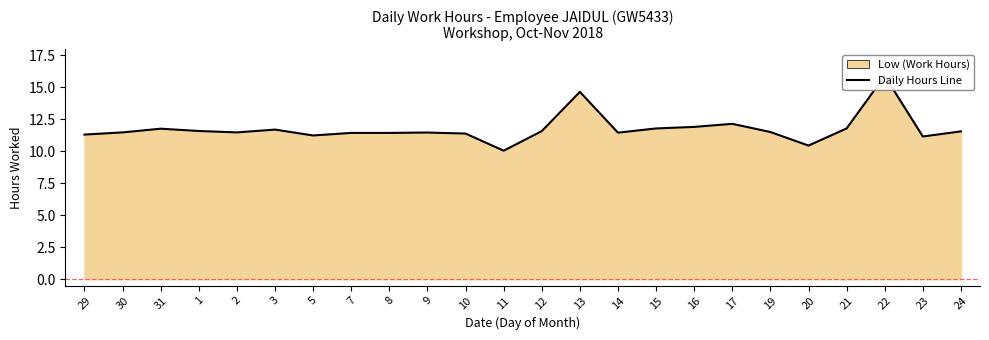

The chart shows a value of 16.0 at 7. True or false?

False